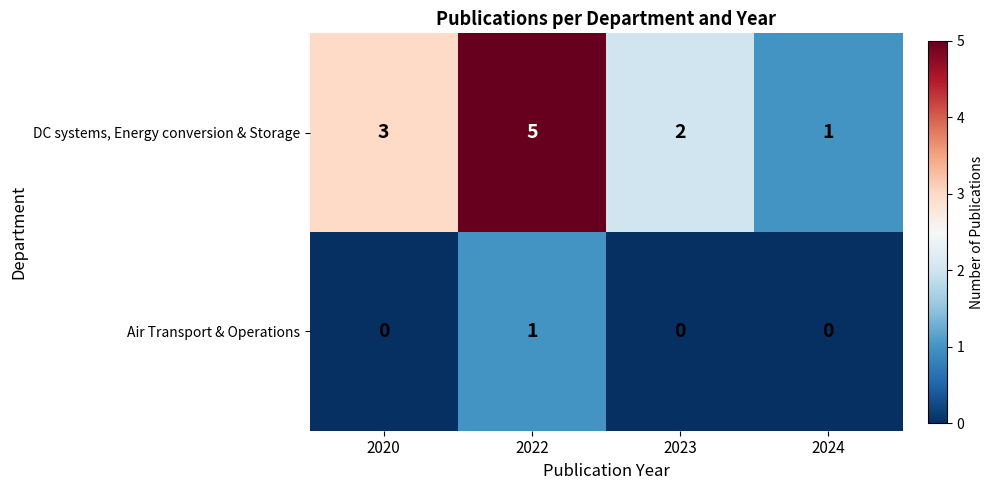

List the series in order of their overall mean, highest first.

DC systems, Energy conversion & Storage, Air Transport & Operations